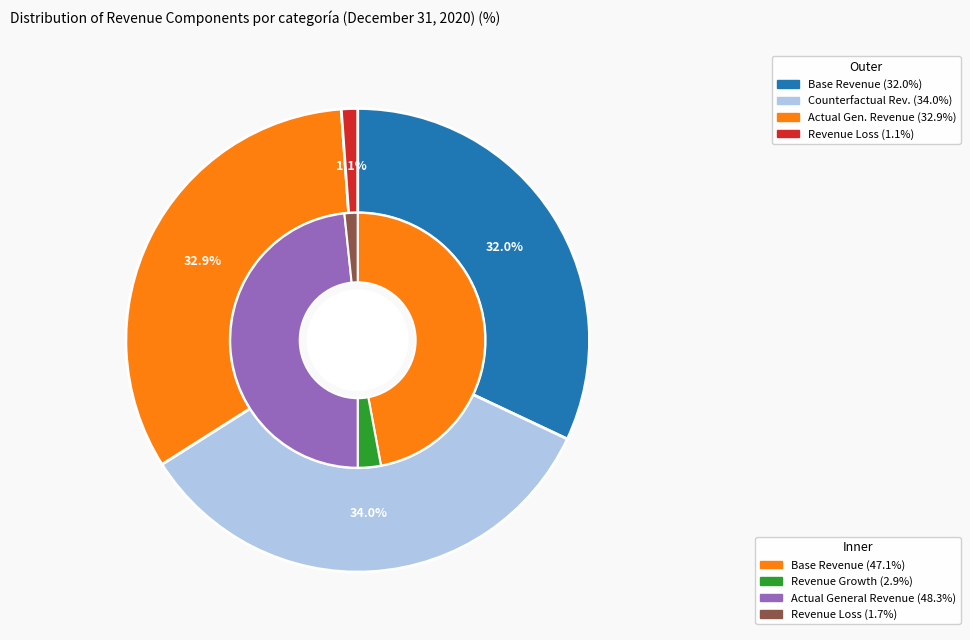

Count the number of slices in the pie.

6